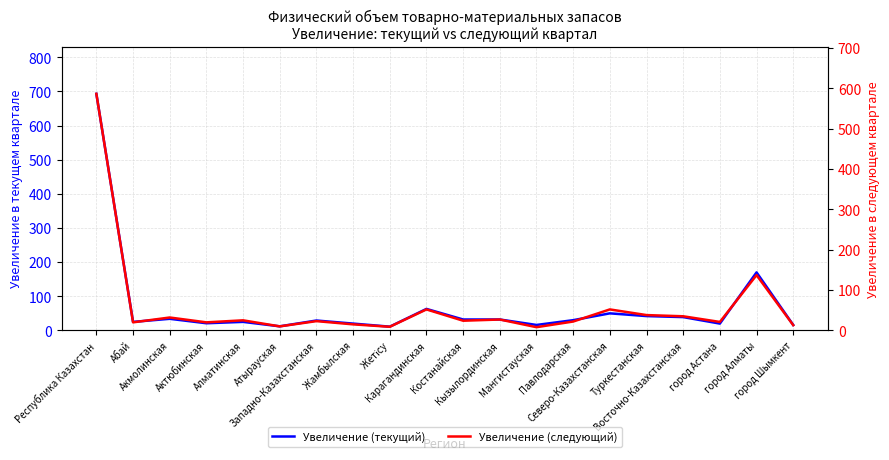

Does the chart display data point markers on the line(s)?

No